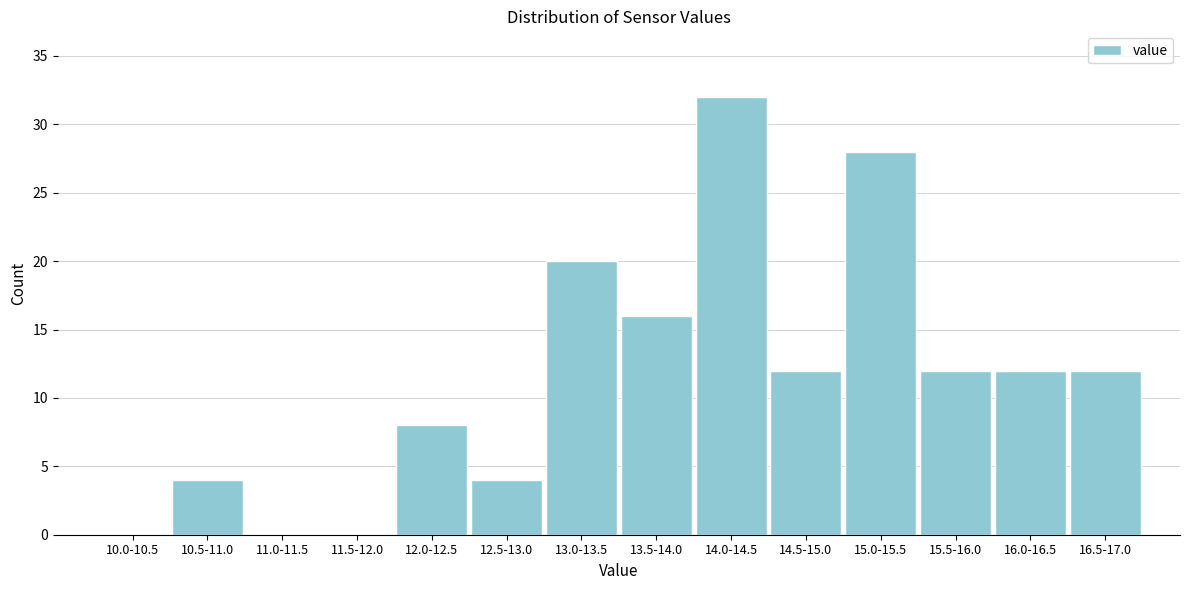

Reading left to right, transcribe all the data shown in this chart.

10.0-10.5=0	10.5-11.0=4	11.0-11.5=0	11.5-12.0=0	12.0-12.5=8	12.5-13.0=4	13.0-13.5=20	13.5-14.0=16	14.0-14.5=32	14.5-15.0=12	15.0-15.5=28	15.5-16.0=12	16.0-16.5=12	16.5-17.0=12